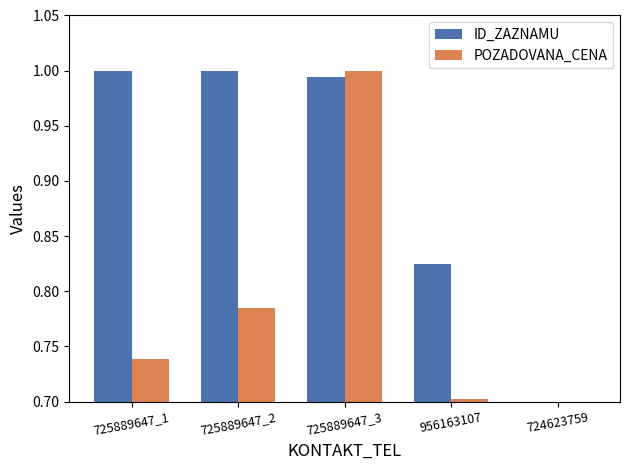

What are all the series names shown in the legend?

ID_ZAZNAMU, POZADOVANA_CENA